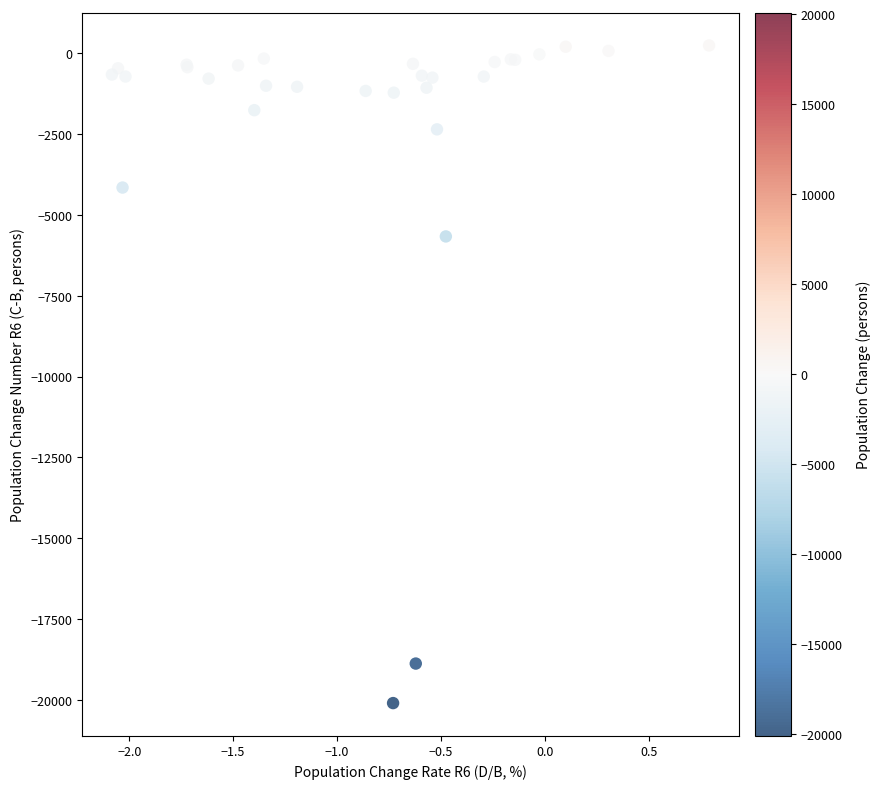

What Y value in the scatter plot is closest to -9927?

-5666